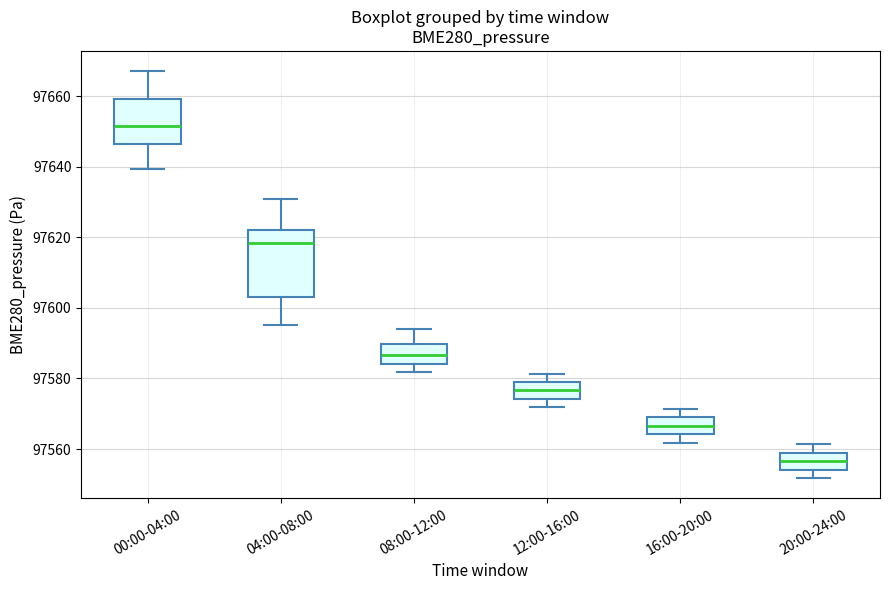

Where does the upper whisker of the box for 12:00-16:00 end on the y-axis? The values are not printed on the chart, so give them approximately, as read against the axis.

97582